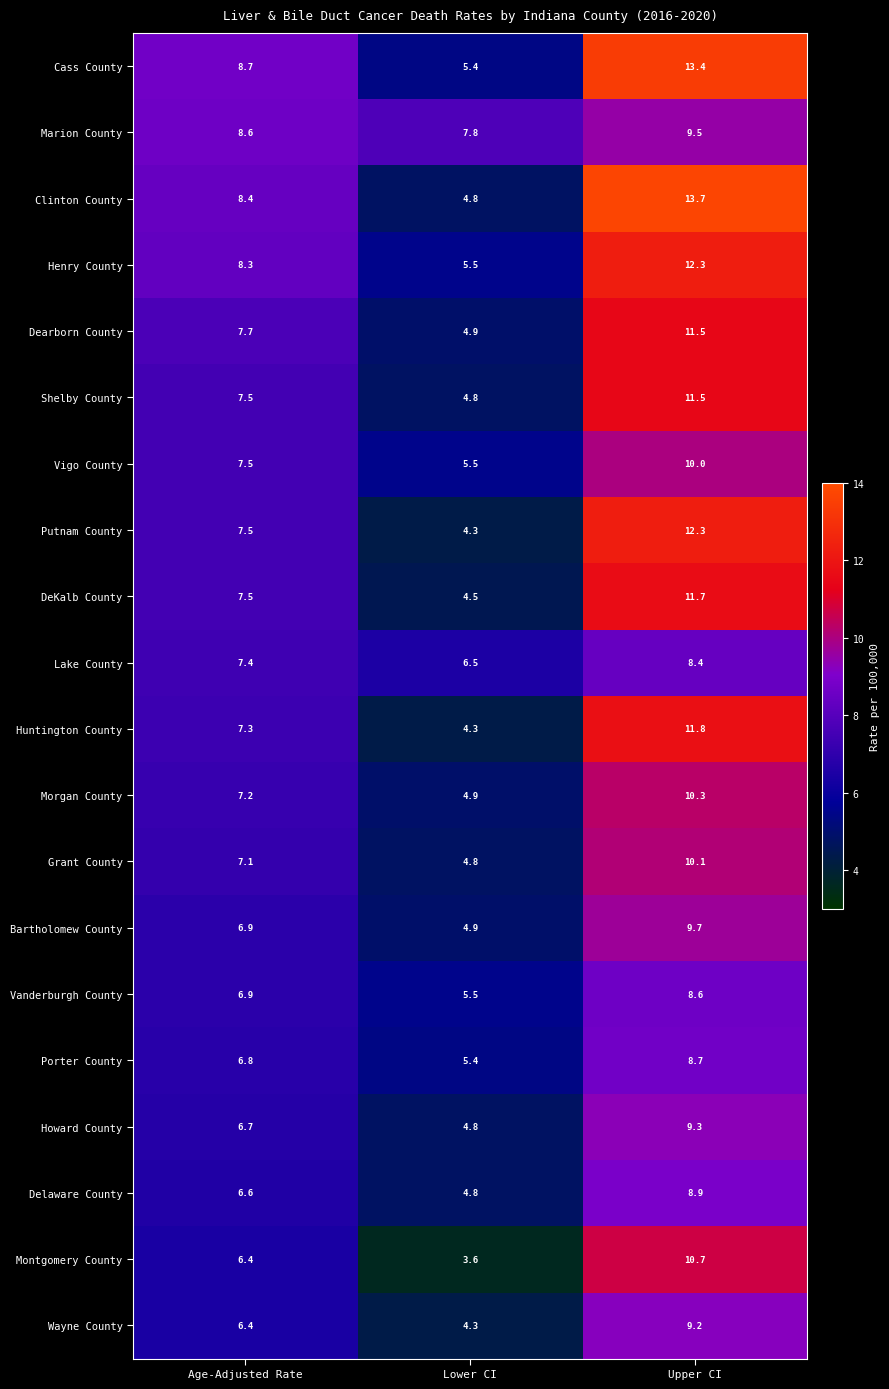

Is it true that Montgomery County equals 9.1 at Age-Adjusted Rate?

False